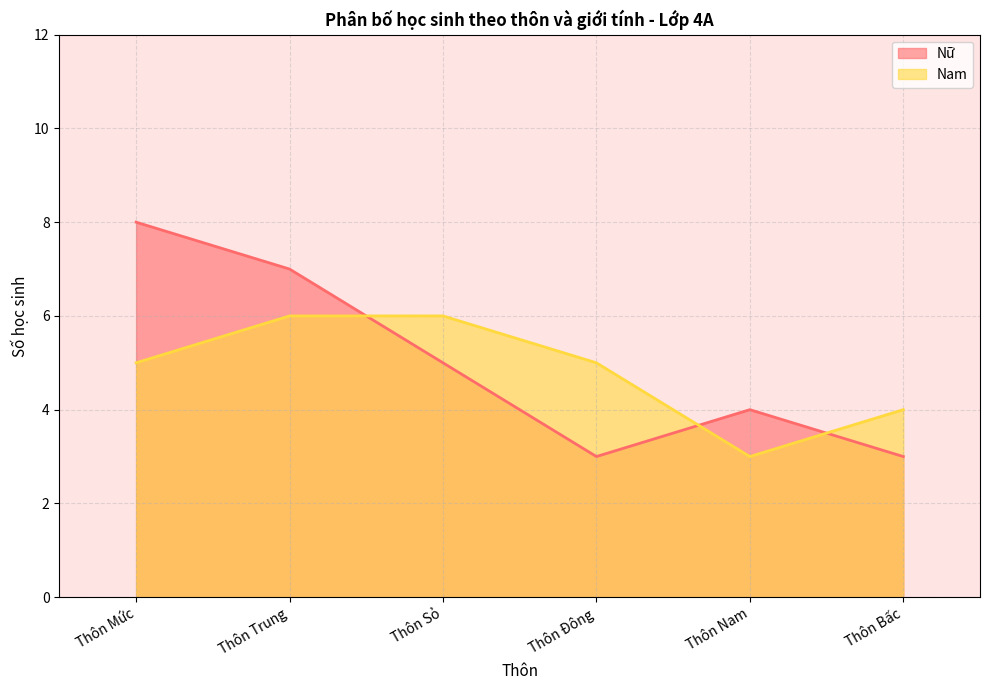

The Nam series shows 8 at Thôn Mức. True or false?

False